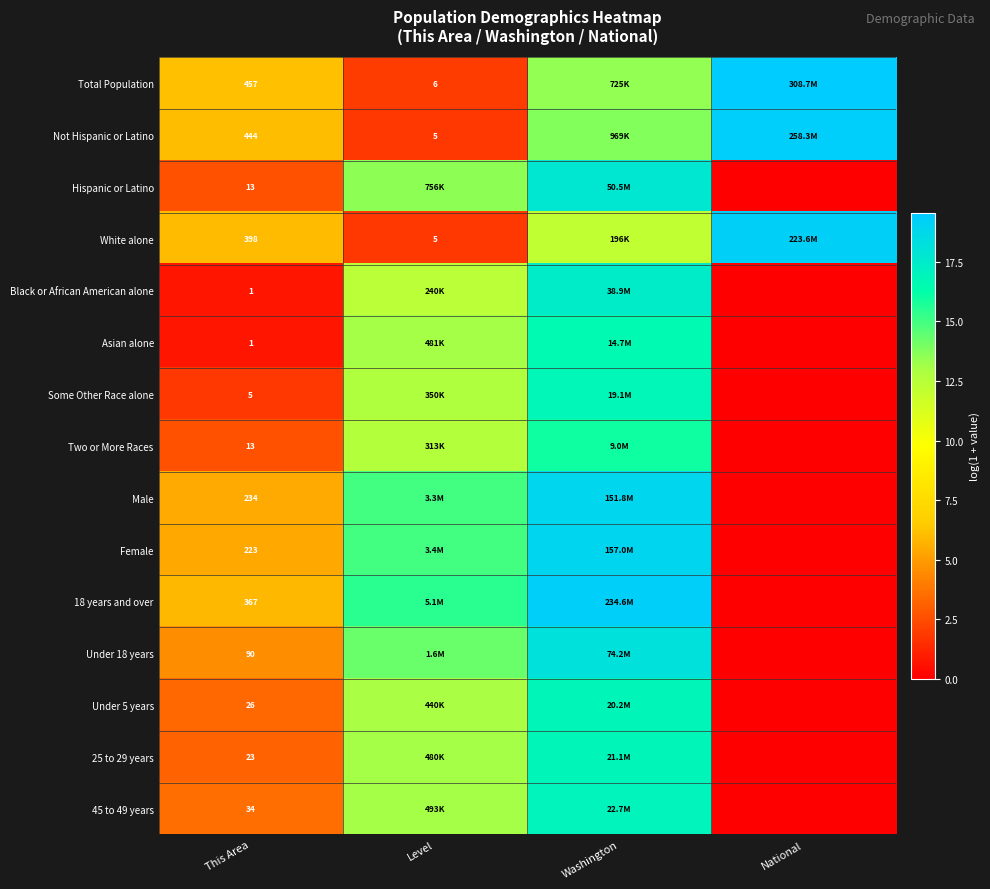

At National, list the series in order from largest to smallest.

Total Population, Not Hispanic or Latino, White alone, Hispanic or Latino, Black or African American alone, Asian alone, Some Other Race alone, Two or More Races, Male, Female, 18 years and over, Under 18 years, Under 5 years, 25 to 29 years, 45 to 49 years